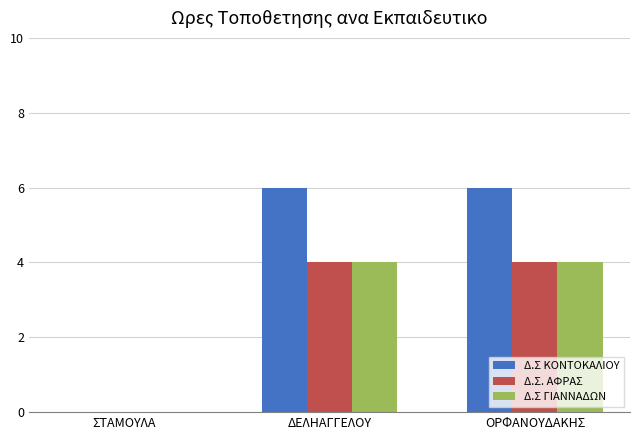

Is the value of Δ.Σ ΚΟΝΤΟΚΑΛΙΟΥ at ΟΡΦΑΝΟΥΔΑΚΗΣ greater than the value of Δ.Σ ΓΙΑΝΝΑΔΩΝ at ΣΤΑΜΟΥΛΑ?

Yes